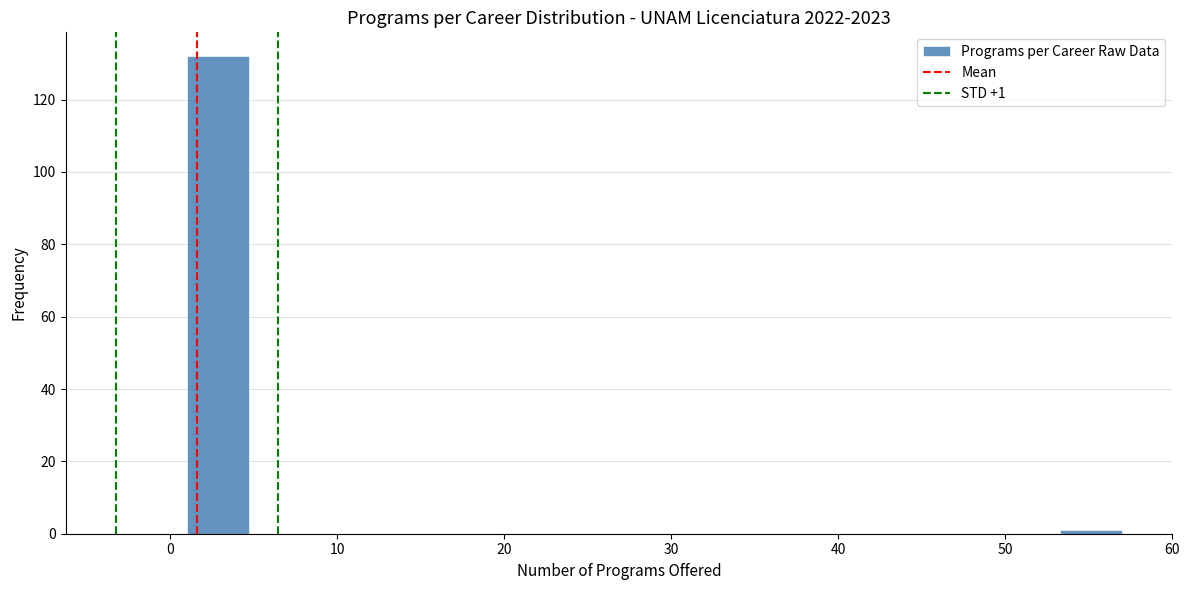

Read against the x-axis, roughly where is the centre of the tallest bar?

3